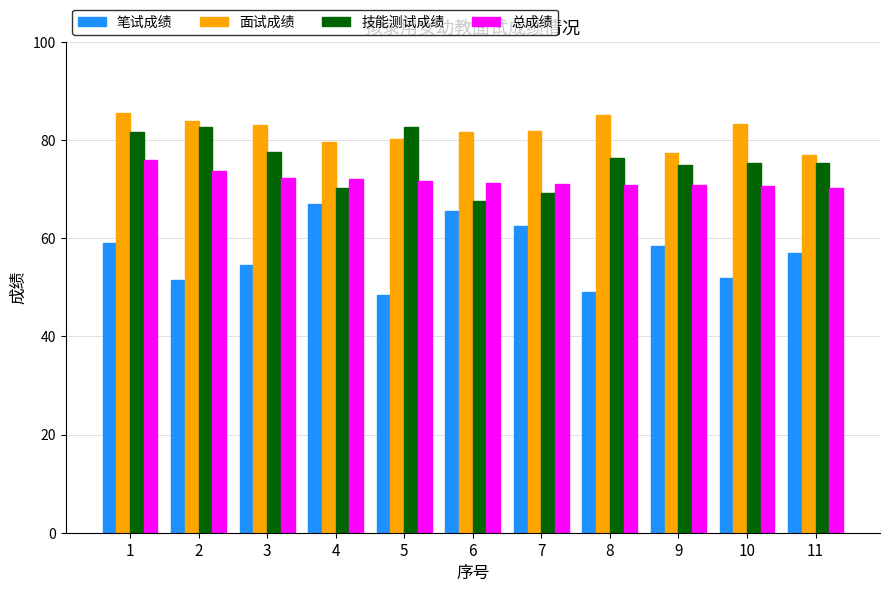

Which series has the widest spread of values?

笔试成绩